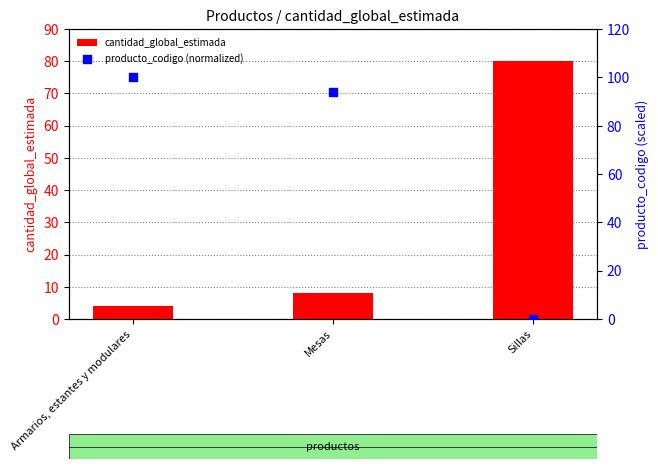

Which series has the largest total across all categories?

producto_codigo (normalized)